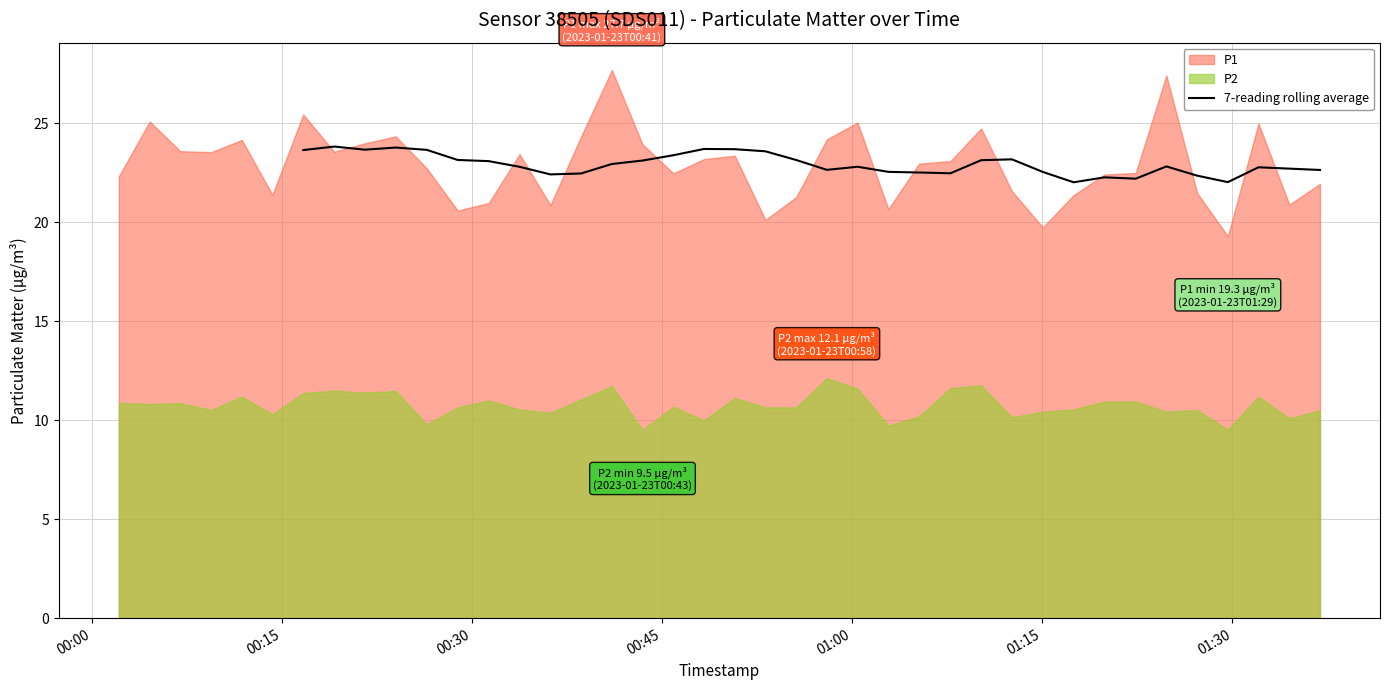

What is the minimum value for 7-reading rolling average?

22.0